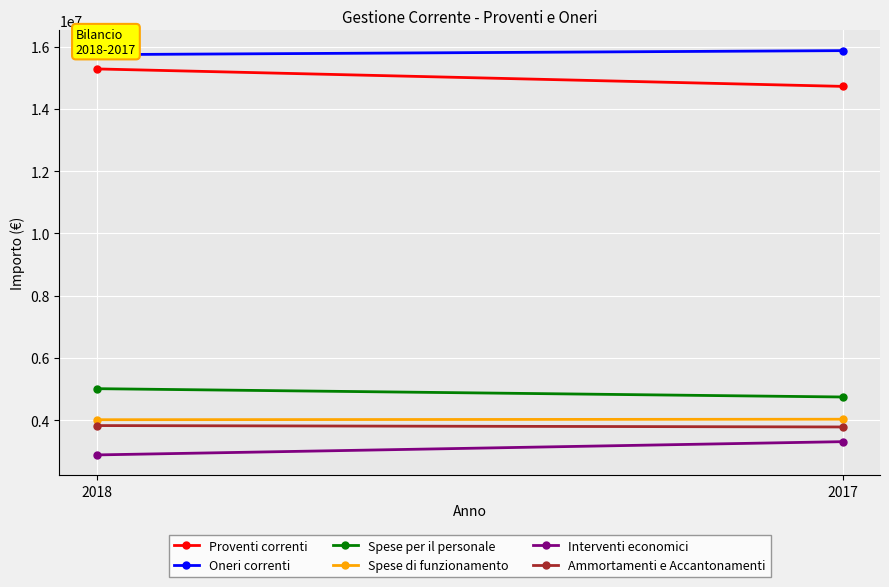

Is it true that Proventi correnti equals 9951934 at 2017?

False